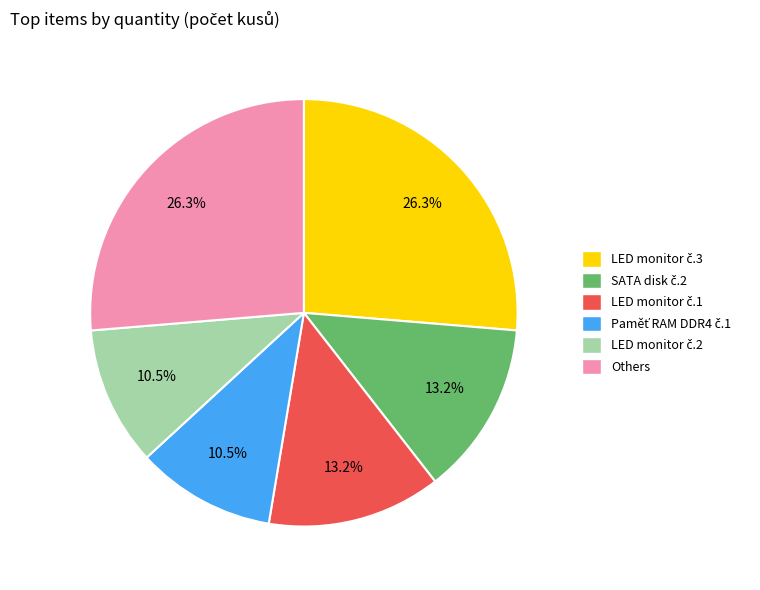

Is there any slice that represents more than half of the pie?

No